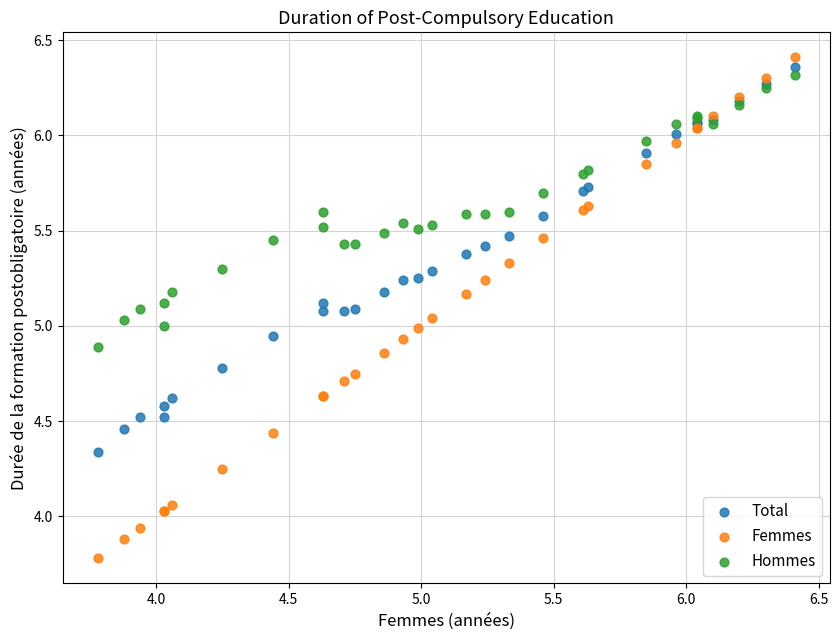

Which series has the widest spread of Y values?

Femmes